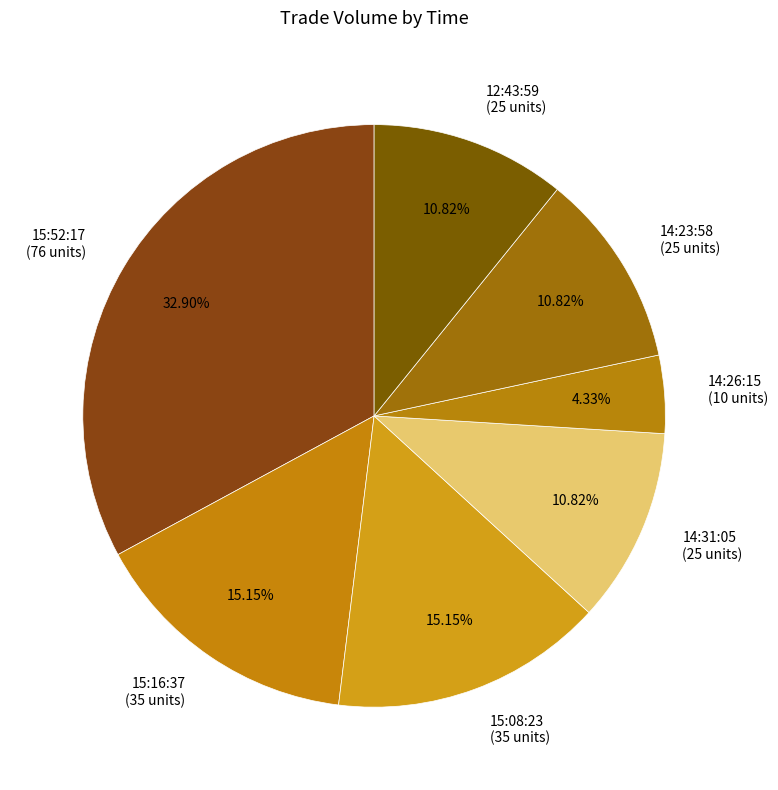

To the nearest percent, what portion does 14:26:15 represent?

4%